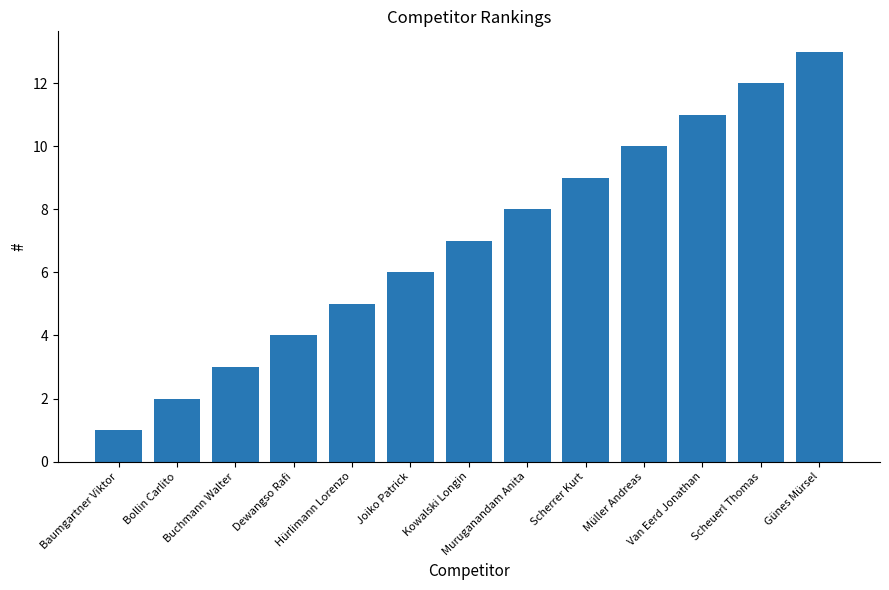

List the labels in order of value, largest first.

Günes Mürsel, Scheuerl Thomas, Van Eerd Jonathan, Müller Andreas, Scherrer Kurt, Muruganandam Anita, Kowalski Longin, Joiko Patrick, Hürlimann Lorenzo, Dewangso Rafi, Buchmann Walter, Bollin Carlito, Baumgartner Viktor